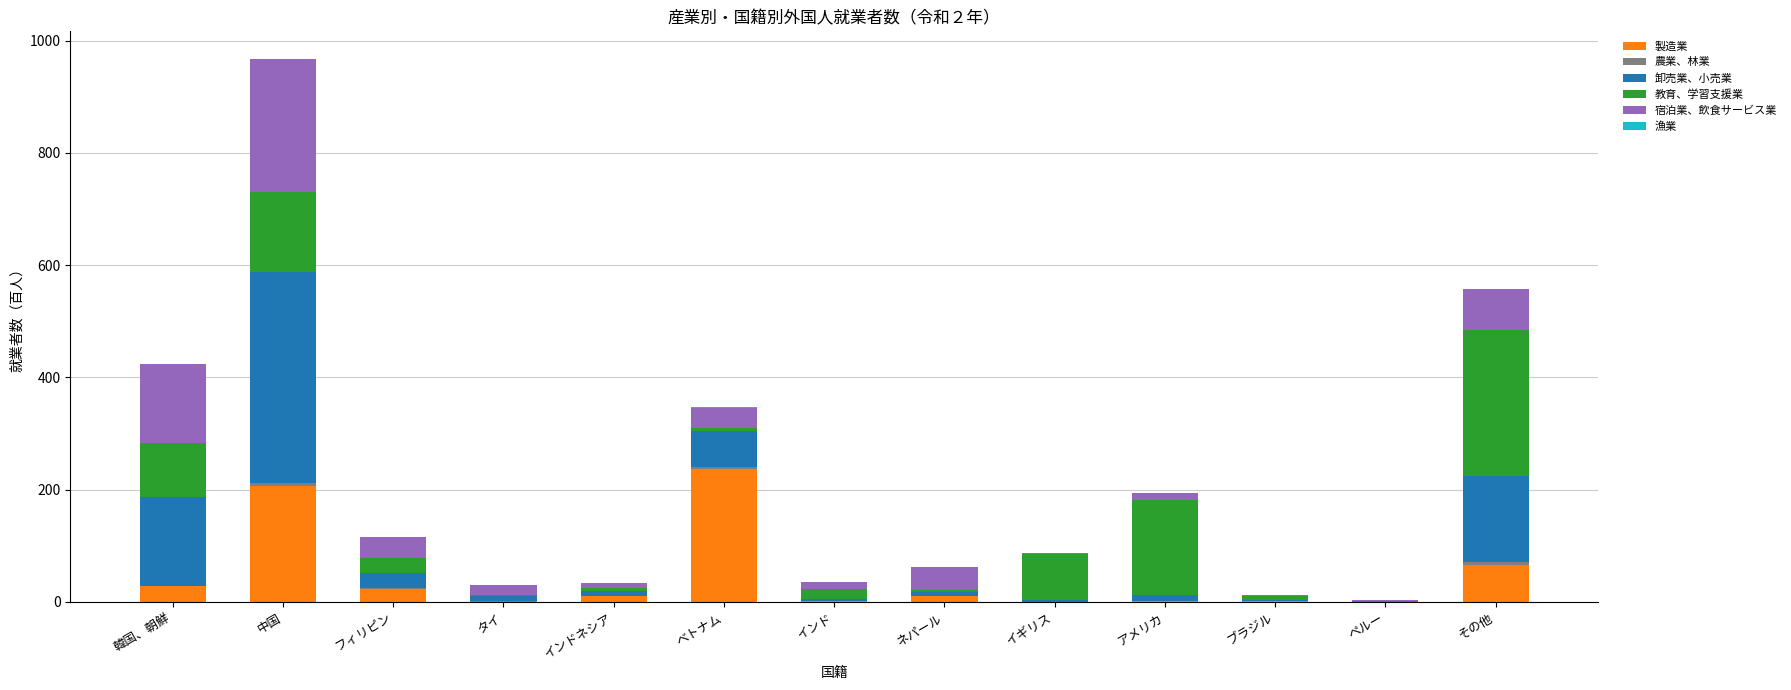

At which category is the sum across all series the highest?

中国